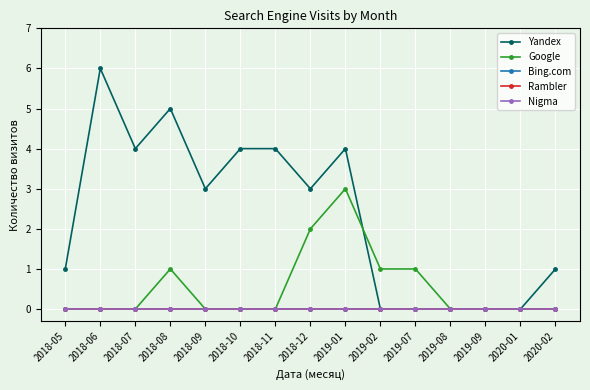

Is this an area chart (filled region under the line)?

No